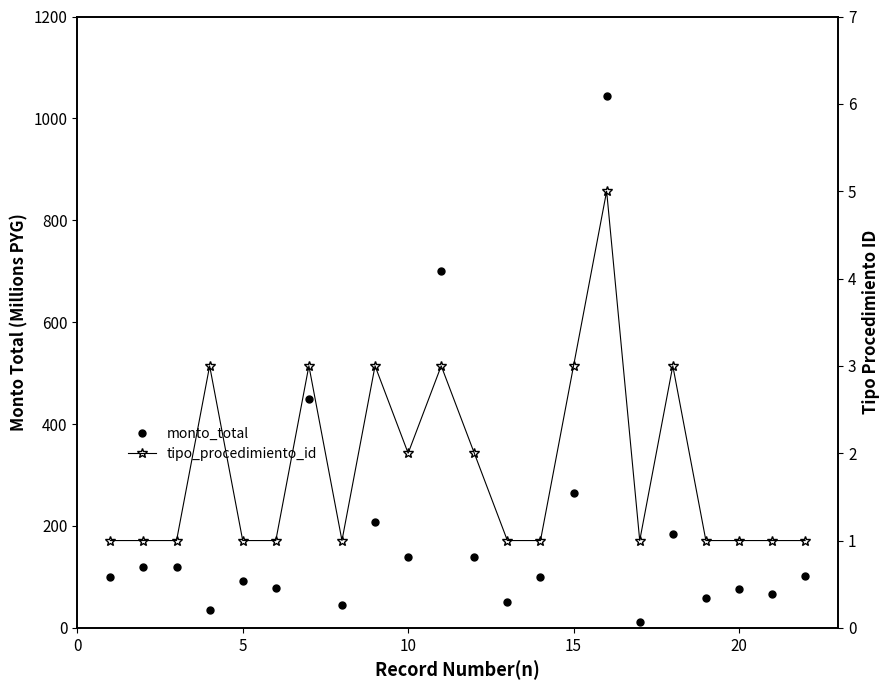

Rank the series by their average value, from highest to lowest.

monto_total, tipo_procedimiento_id